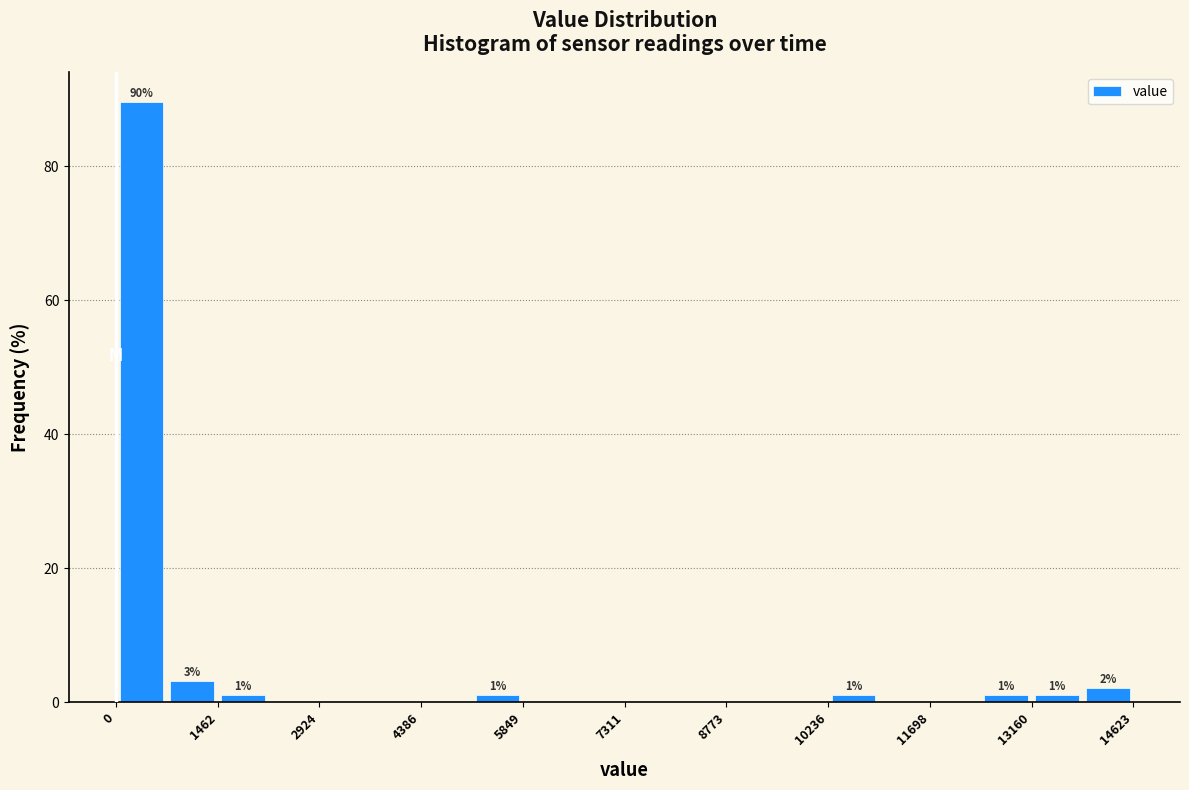

Around what value on the x-axis is the tallest bar? Give the approximate position of its centre, as read against the axis.

400